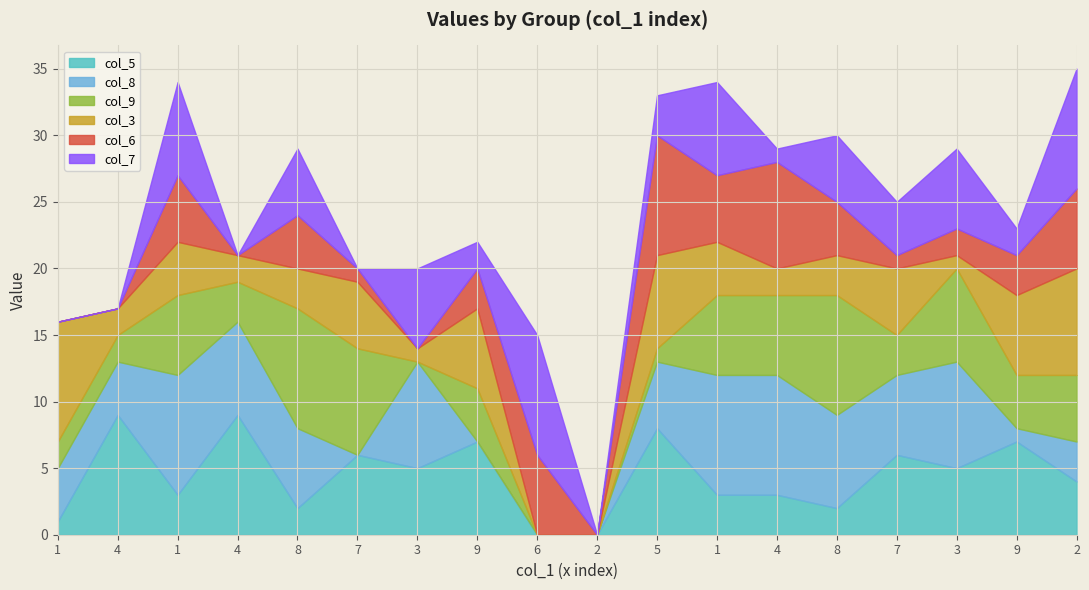

Between 5 and 3, which is larger?

5